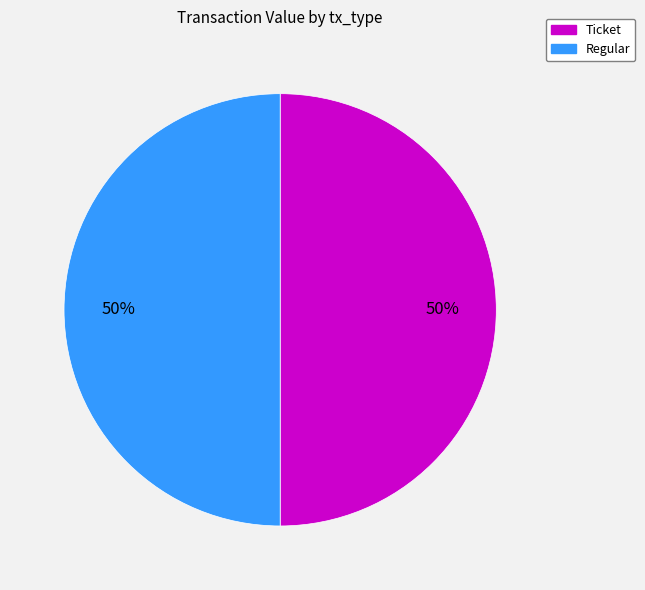

Approximately how many times larger is the value at Ticket compared to Regular?

1.0